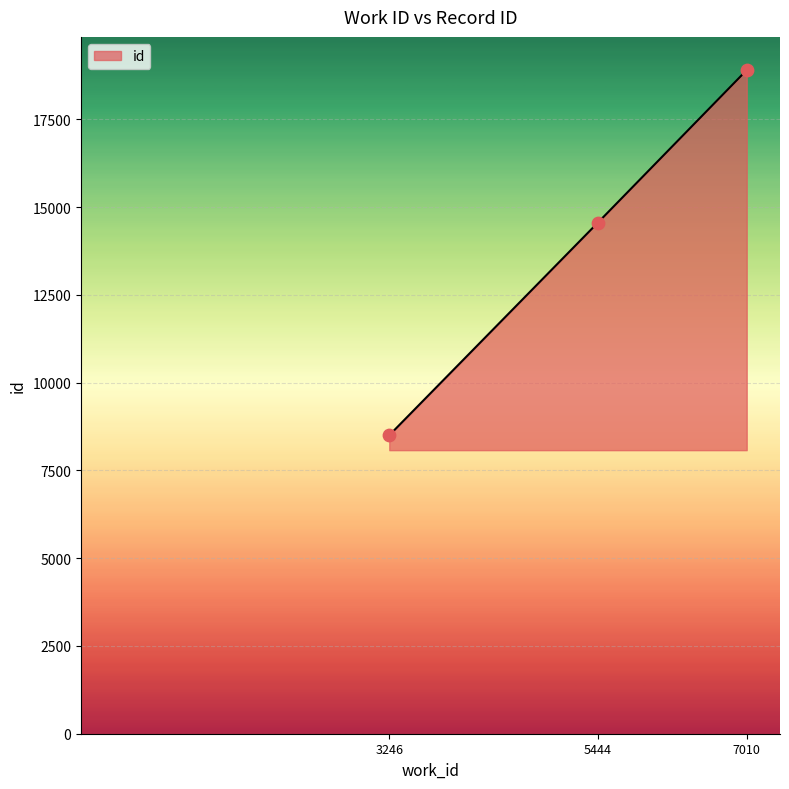

What is the ratio of the value at 3246 to the value at 7010?

0.4